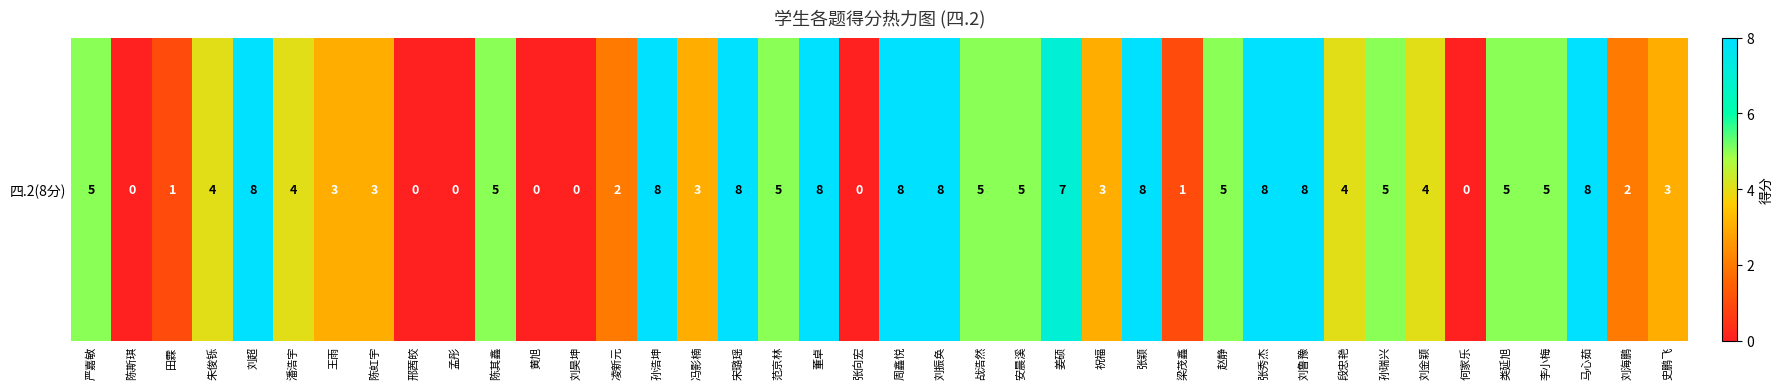

Which category has the highest value across all series?

刘超